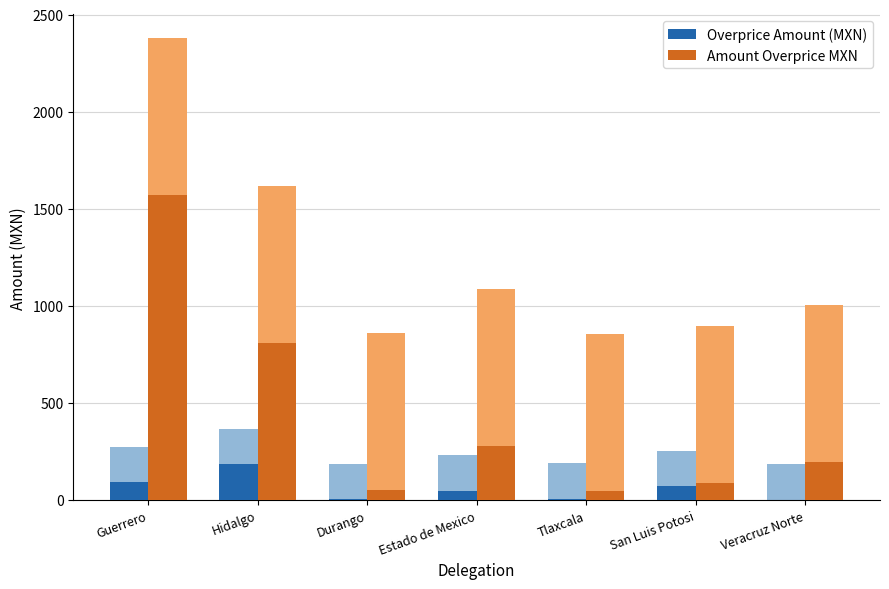

Rank the series by their maximum value, from lowest to highest.

Overprice Amount (MXN), Amount Overprice MXN